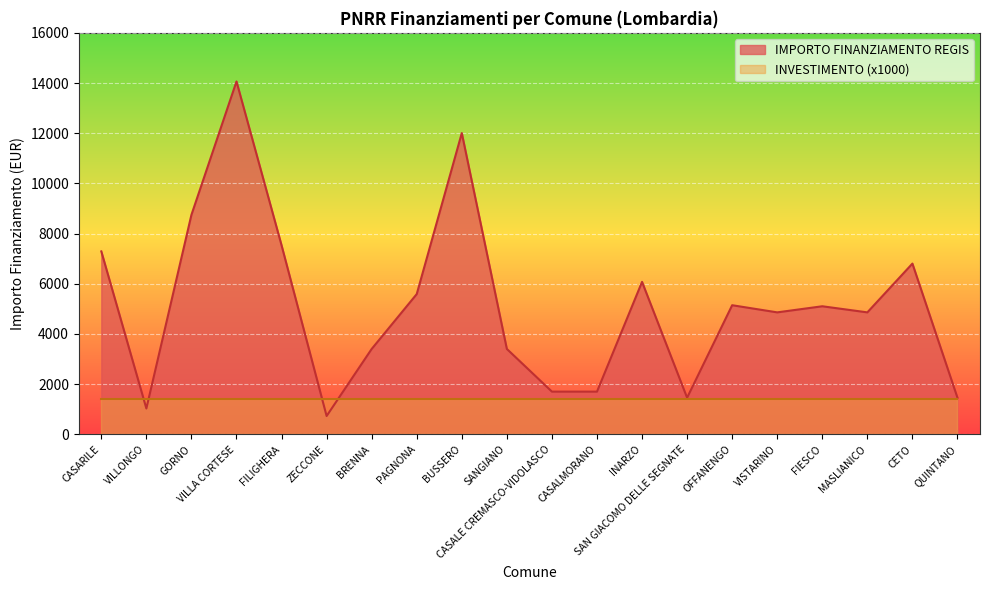

Rank the categories by value from highest to lowest.

VILLA CORTESE, BUSSERO, GORNO, FILIGHERA, CASARILE, CETO, INARZO, PAGNONA, OFFANENGO, FIESCO, VISTARINO, MASLIANICO, BRENNA, SANGIANO, CASALE CREMASCO-VIDOLASCO, CASALMORANO, SAN GIACOMO DELLE SEGNATE, QUINTANO, VILLONGO, ZECCONE